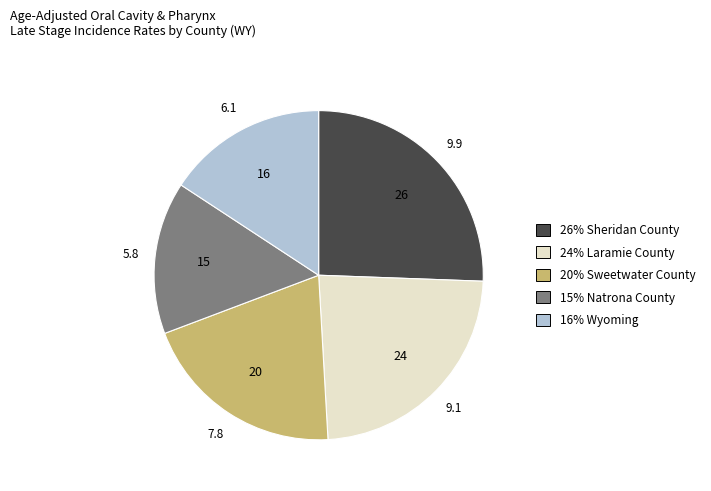

True or false: 20% Sweetwater County accounts for 26% of the total.

False